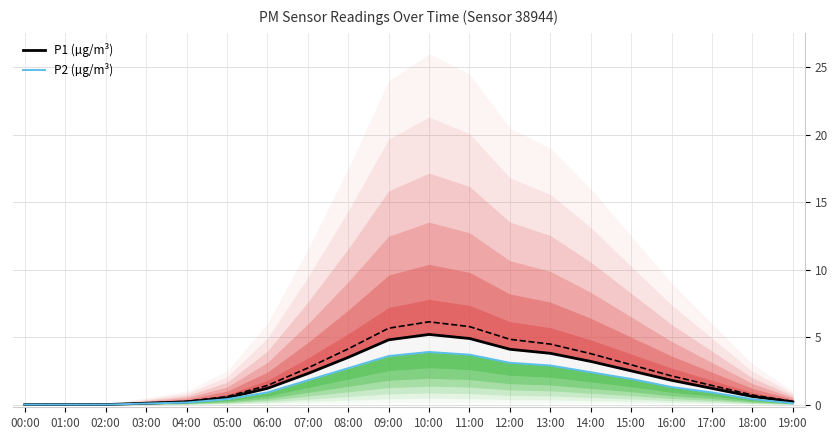

The value of P2 (µg/m³) at 09:00 is 2.0. True or false?

False